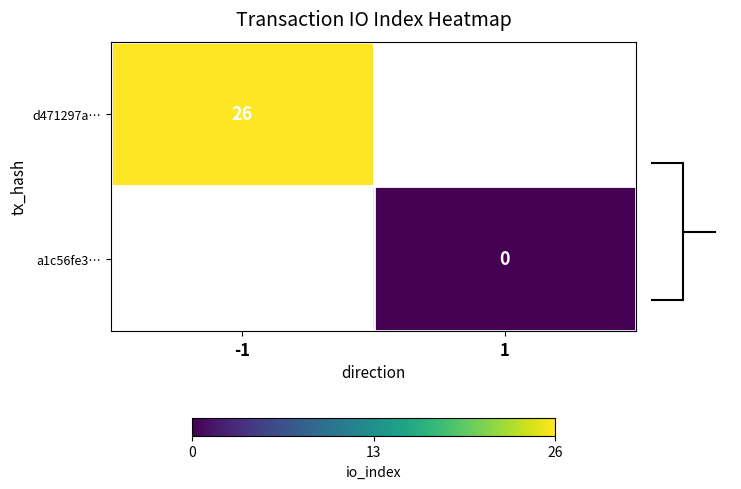

The value of d471297a… at -1 is 26. True or false?

True